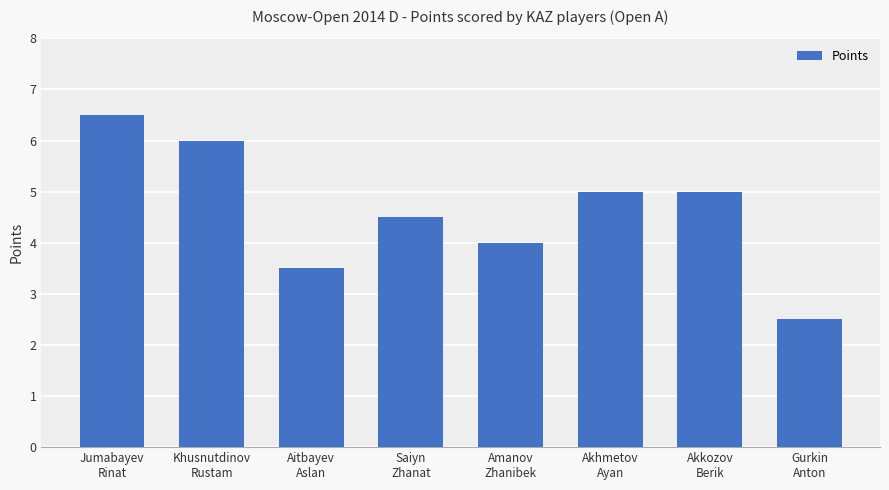

The chart shows a value of 7.9 at Akkozov
Berik. True or false?

False